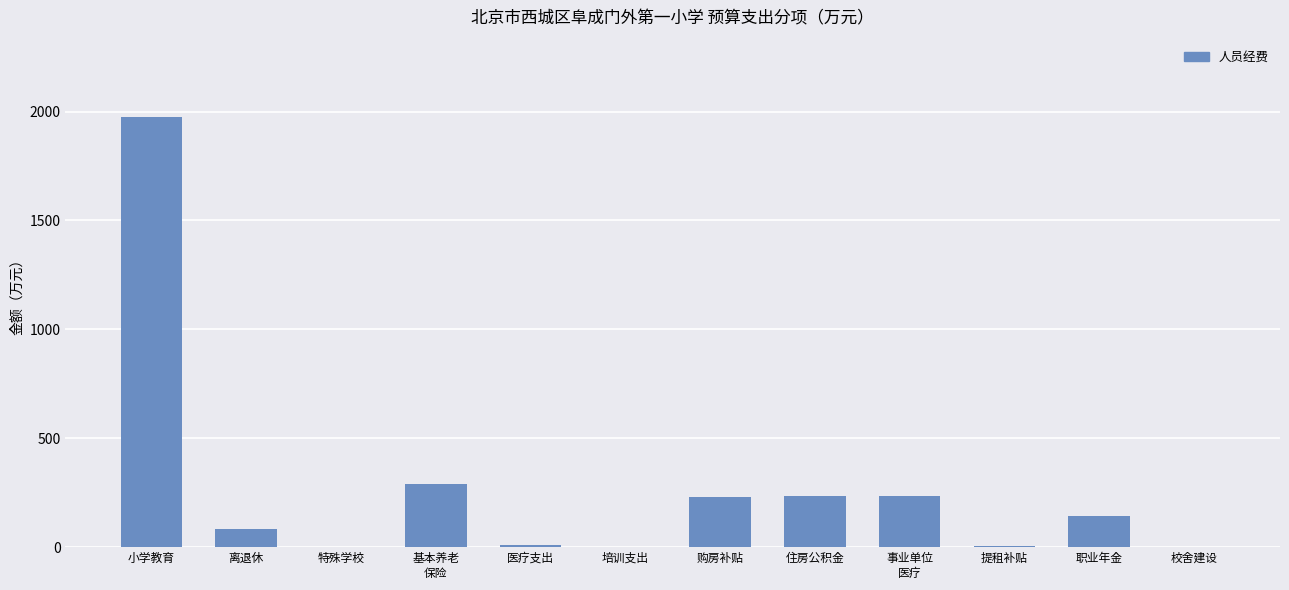

Are the bars horizontal?

No